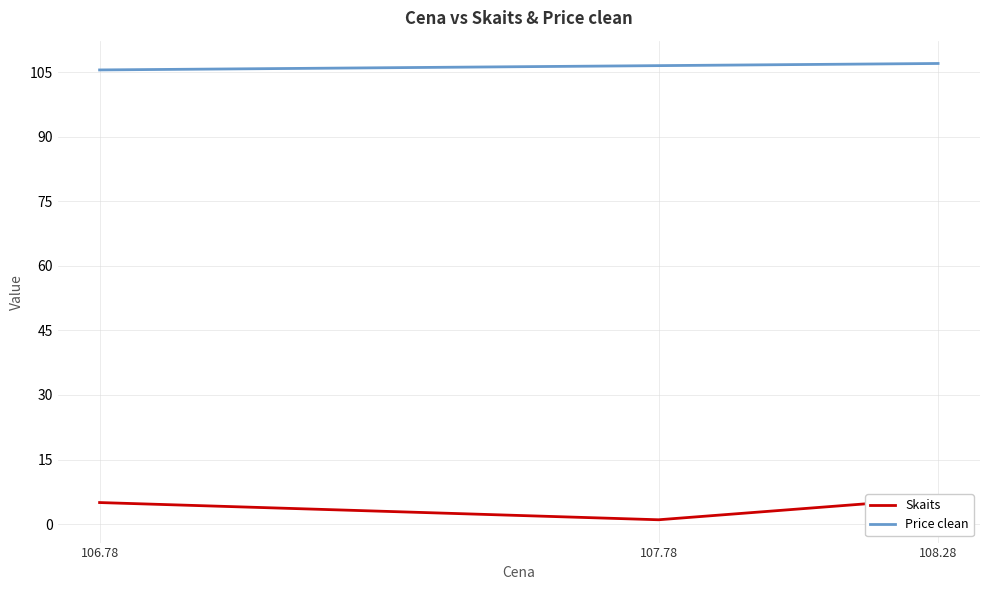

Rank the series by their average value, from lowest to highest.

Skaits, Price clean